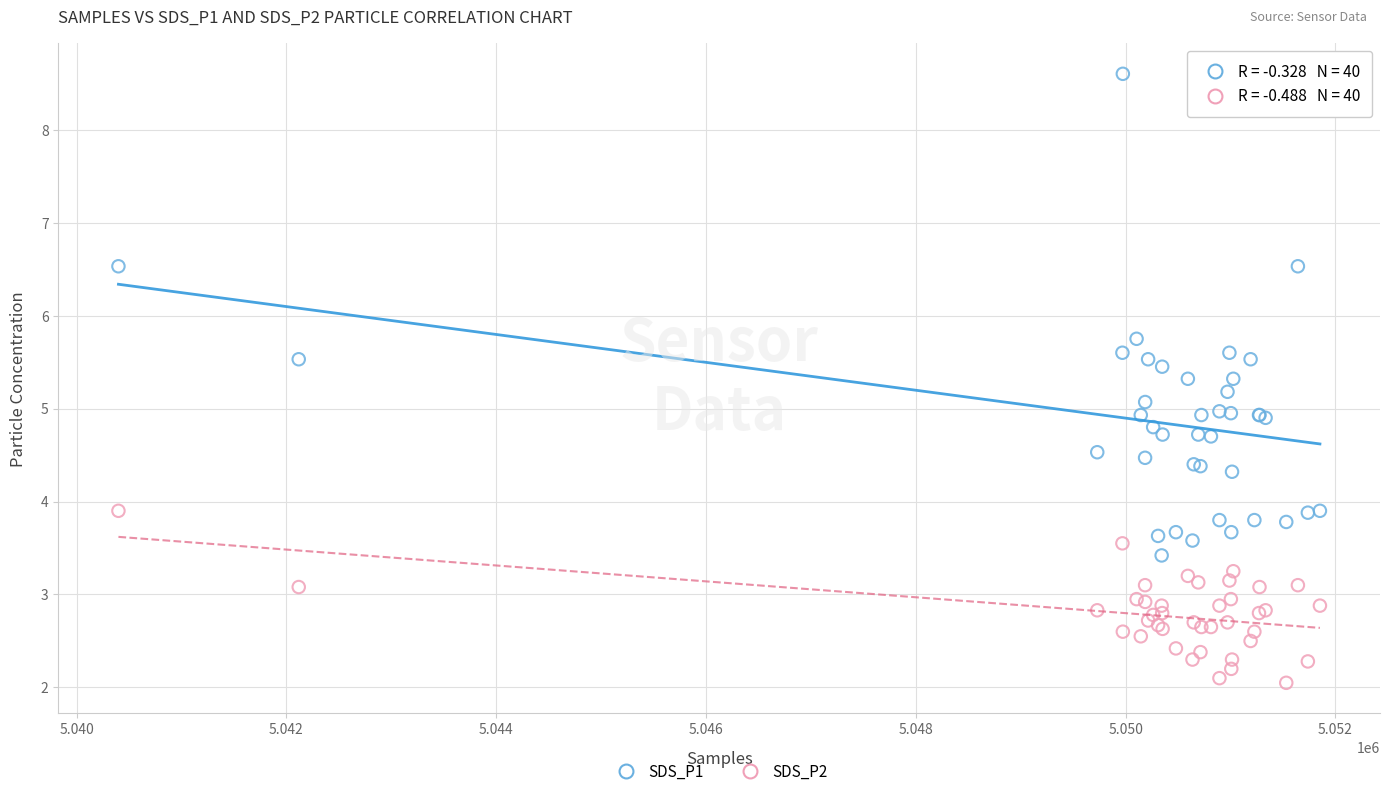

Which series has the widest spread of Y values?

SDS_P1